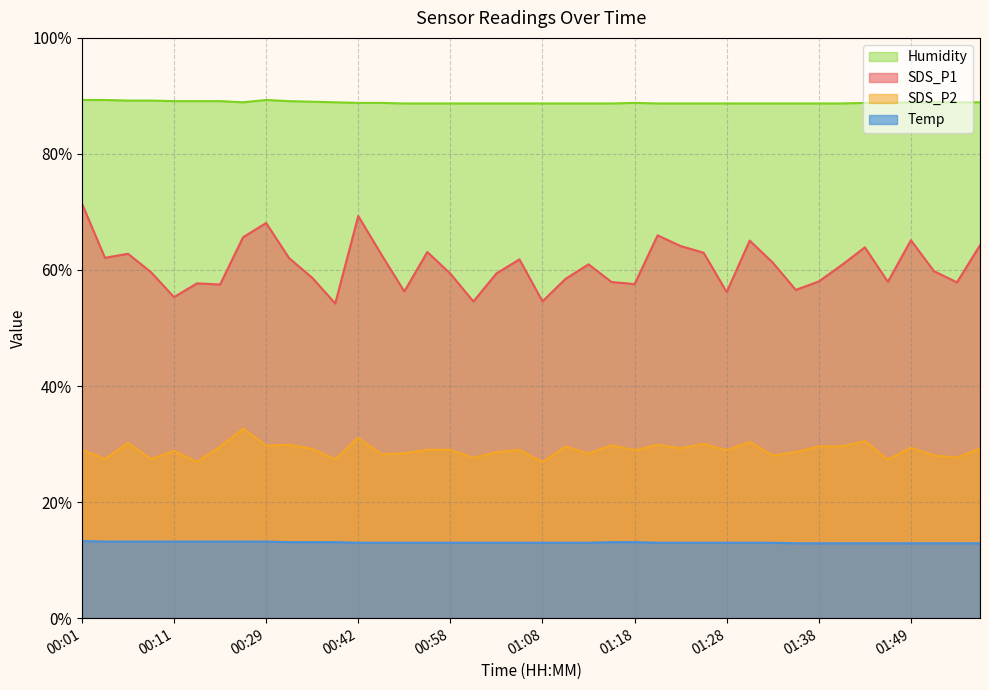

How many data points does each series have?

40